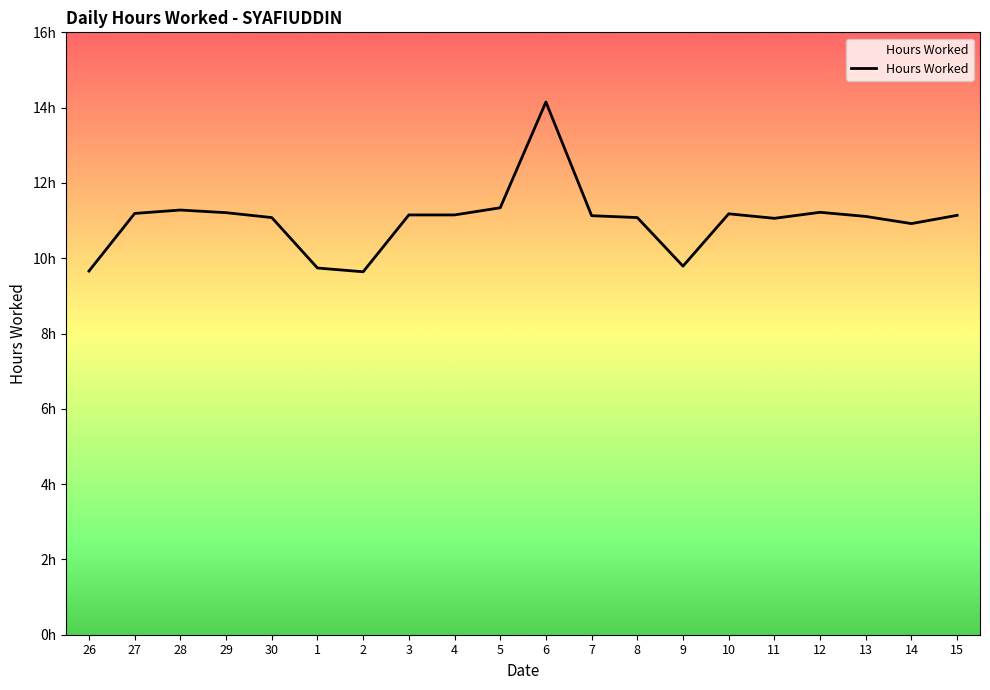

Is this an area chart (filled region under the line)?

Yes